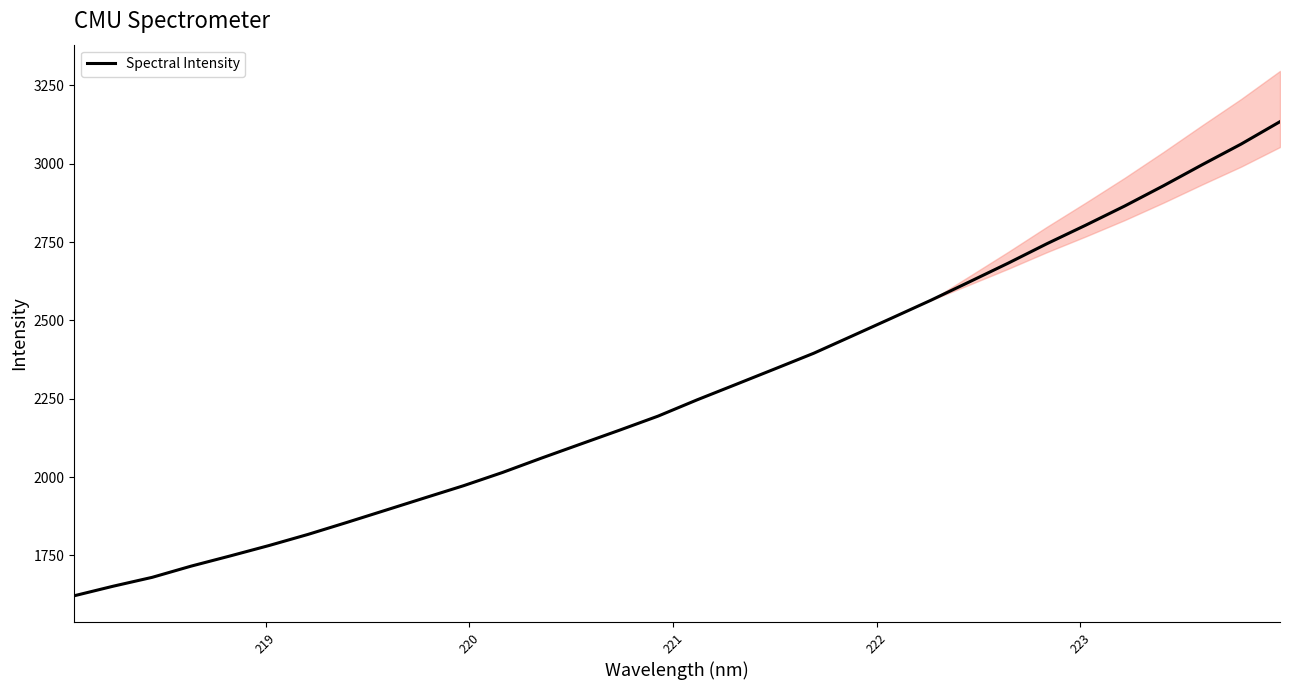

What is the value of the 2nd point from the left?

1651.6